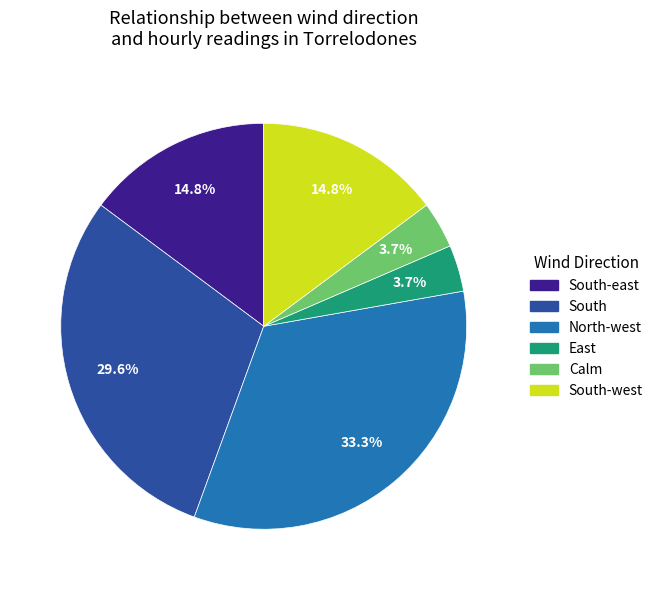

Is there any slice that represents more than half of the pie?

No